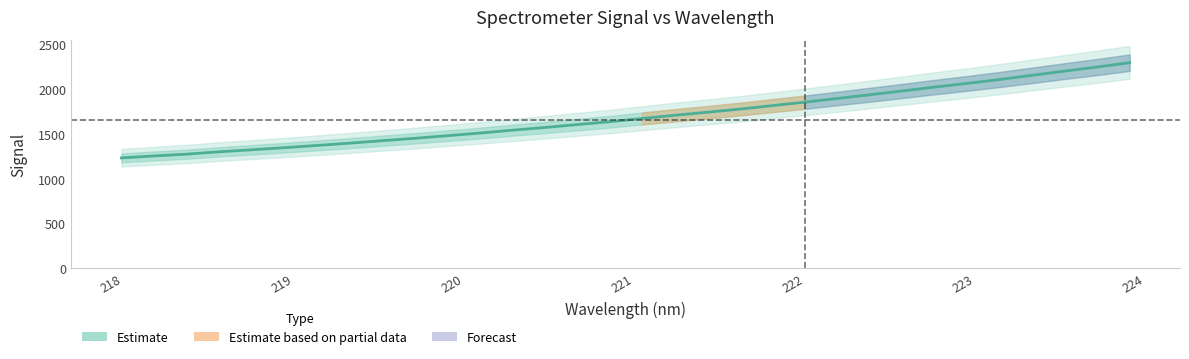

Is it true that the value at 16 is 737.8?

False